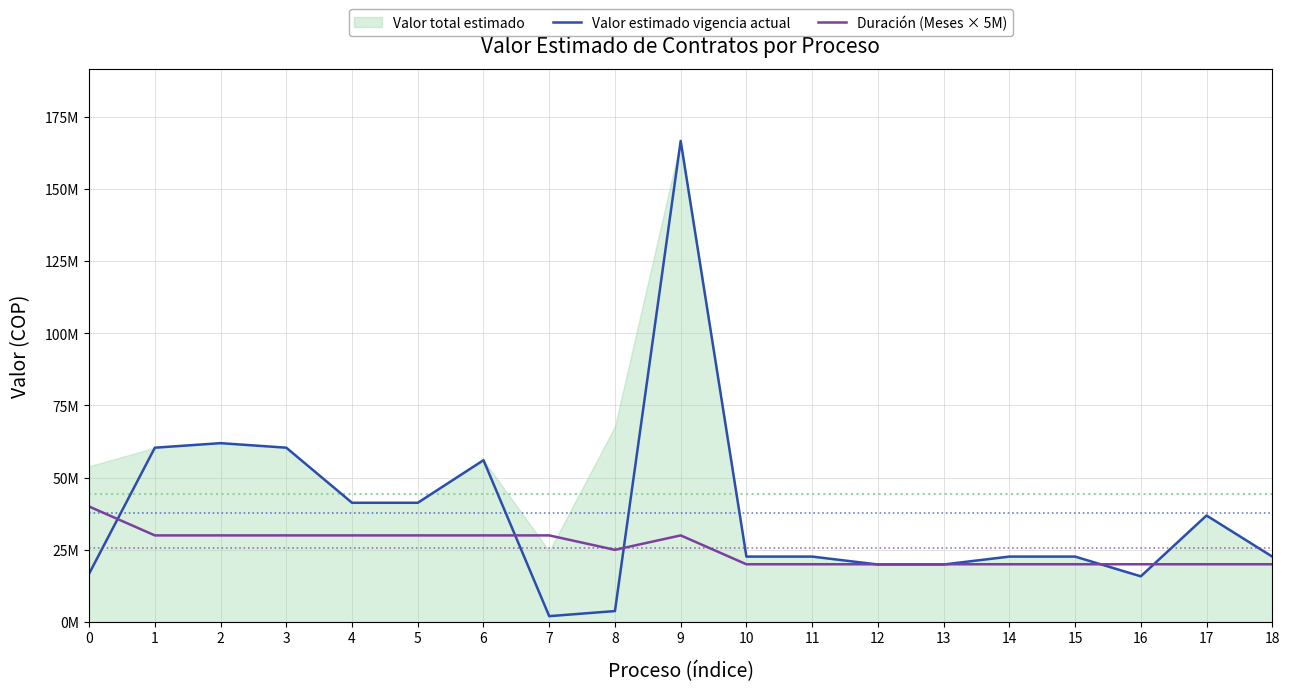

In Duración (Meses × 5M), how many points are lower than both neighbors (excluding endpoints)?

1